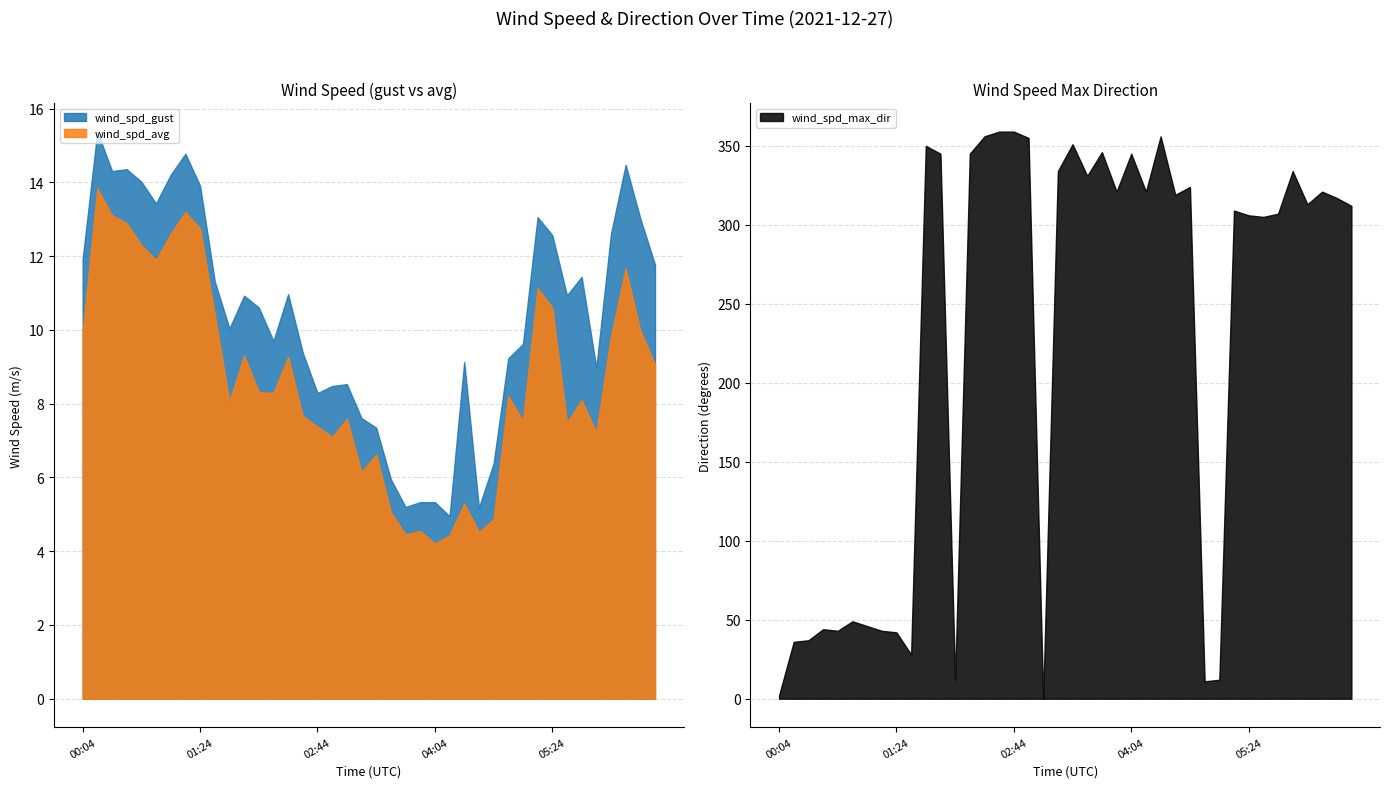

What position from the left is 06:14?

38